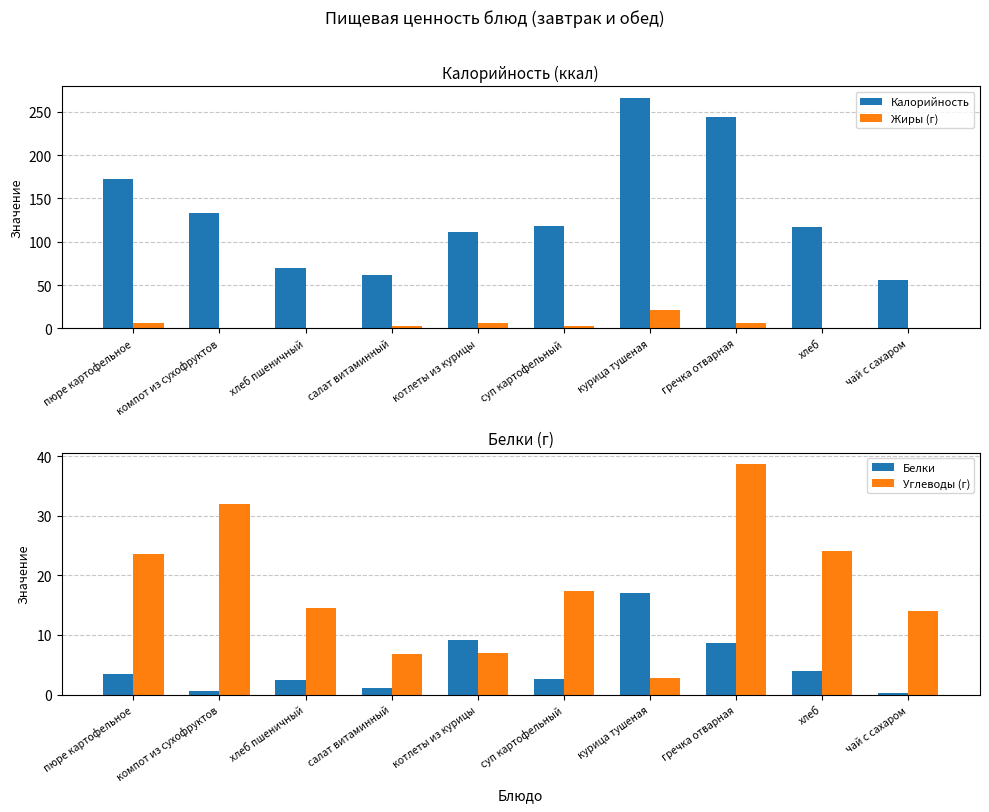

Reading left to right, extract all data points from this chart.

Калорийность: 171.8	132.8	70.1	61.8	111.0	118.2	266.0	244.0	116.9	56.0
Жиры (г): 6.3	0.1	0.3	3.1	5.9	2.8	20.7	6.1	0.5	0.0
Белки: 3.4	0.6	2.4	1.1	9.1	2.7	17.0	8.6	4.0	0.2
Углеводы (г): 23.6	32.0	14.5	6.8	6.9	17.4	2.8	38.7	24.1	14.0